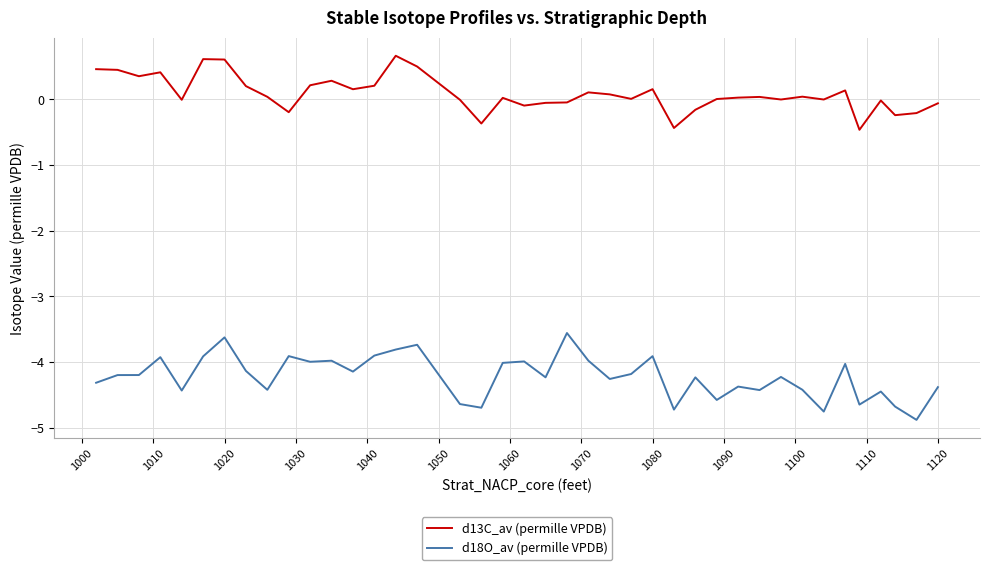

Which series has the widest spread of values?

d18O_av (permille VPDB)